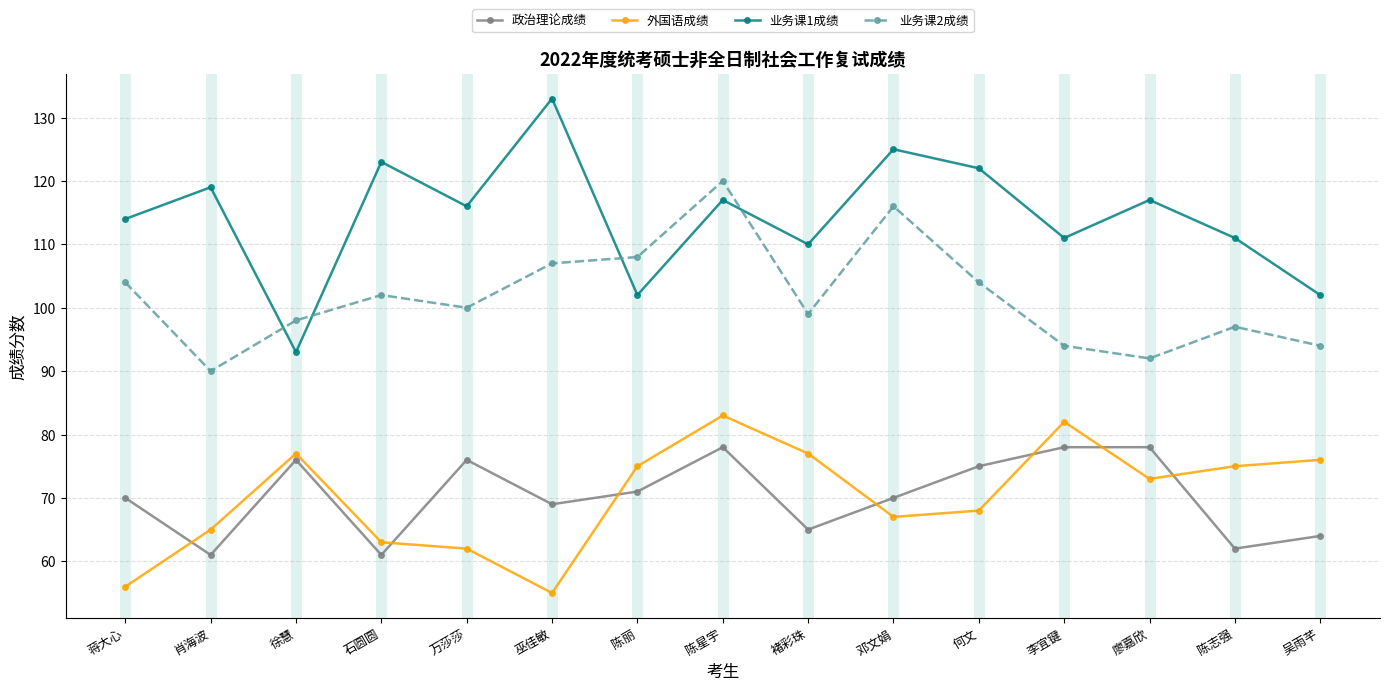

Is it true that 外国语成绩 equals 68 at 何文?

True